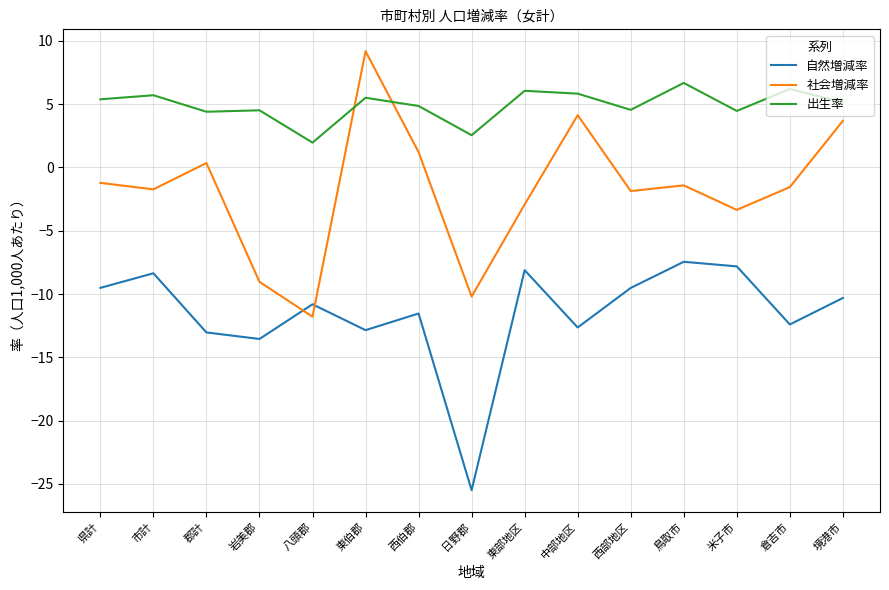

What position from the left is 西部地区?

11